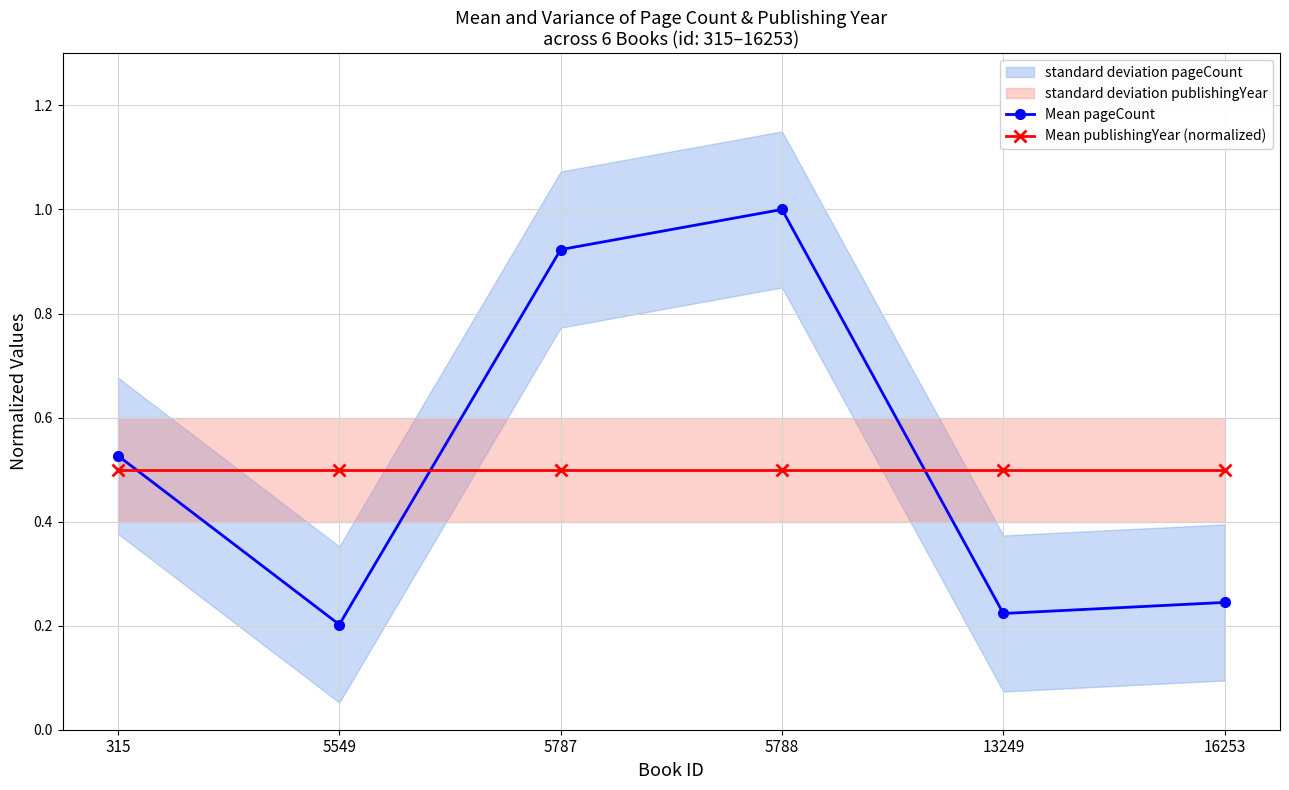

Which series ends up on top after the final intersection of Mean pageCount and Mean publishingYear (normalized)?

Mean publishingYear (normalized)